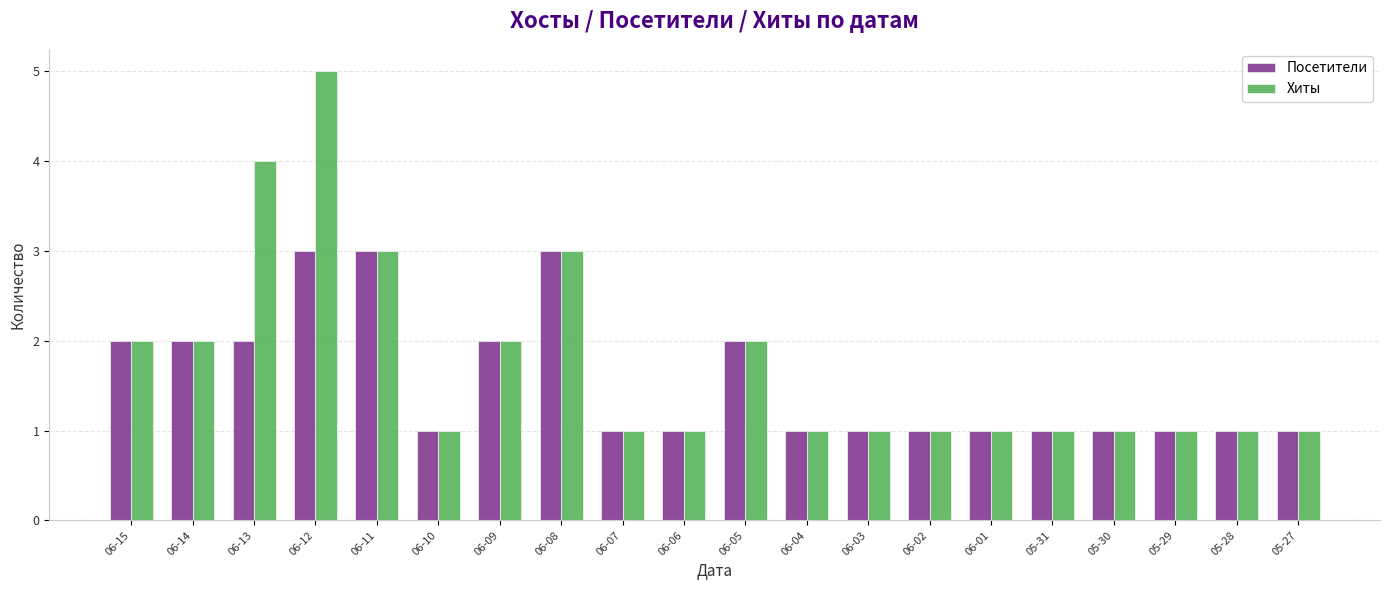

Does the chart contain any negative values?

No